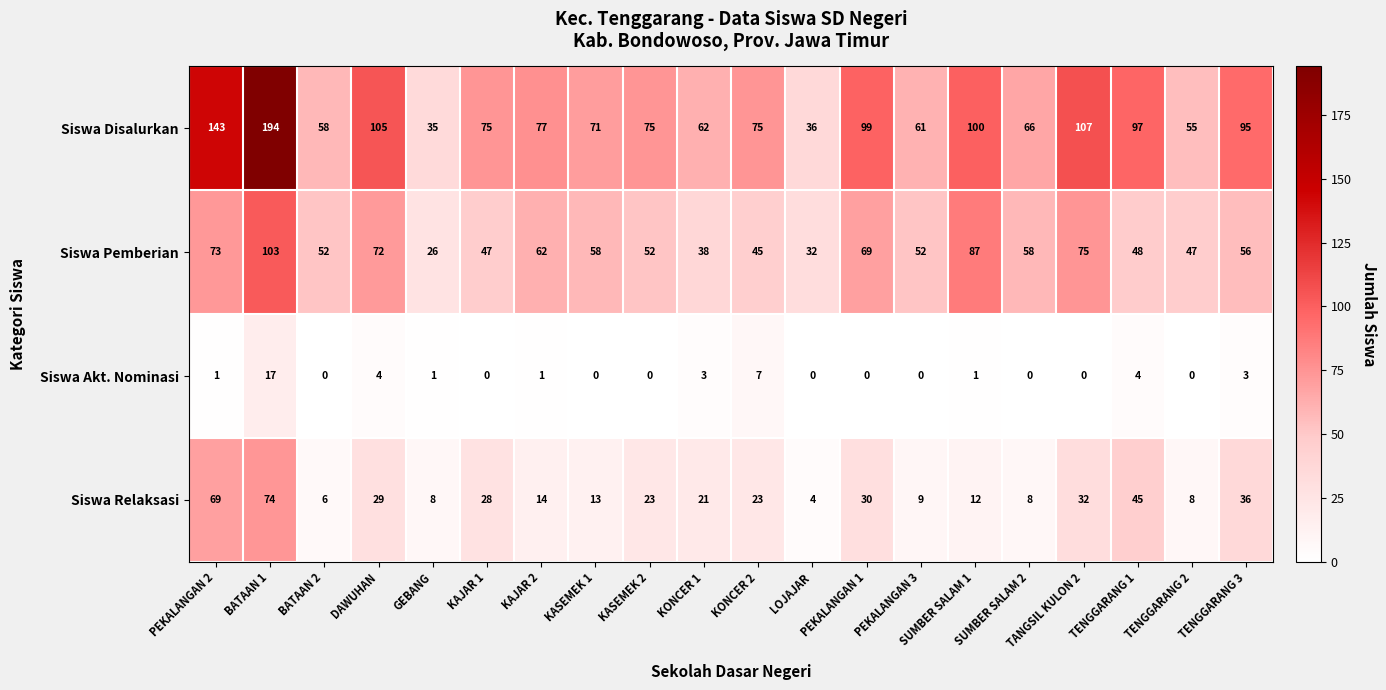

What is the total value across all series at TANGSIL KULON 2?

214